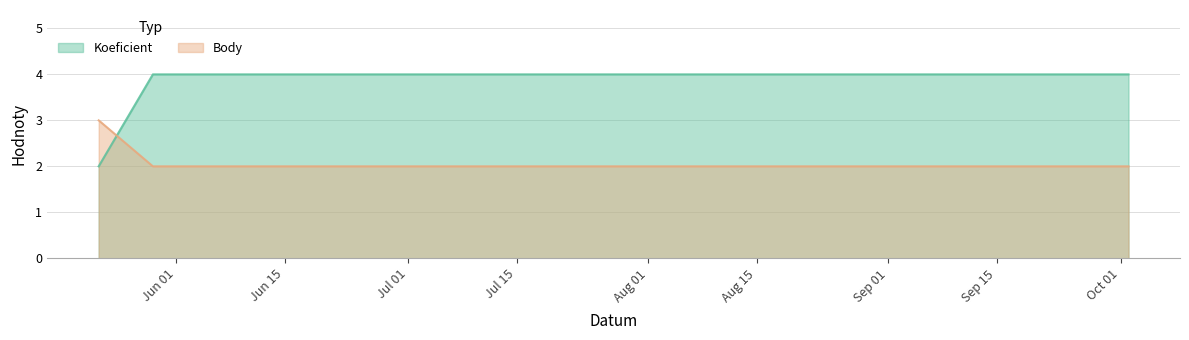

List the series in order of their overall mean, highest first.

Koeficient, Body